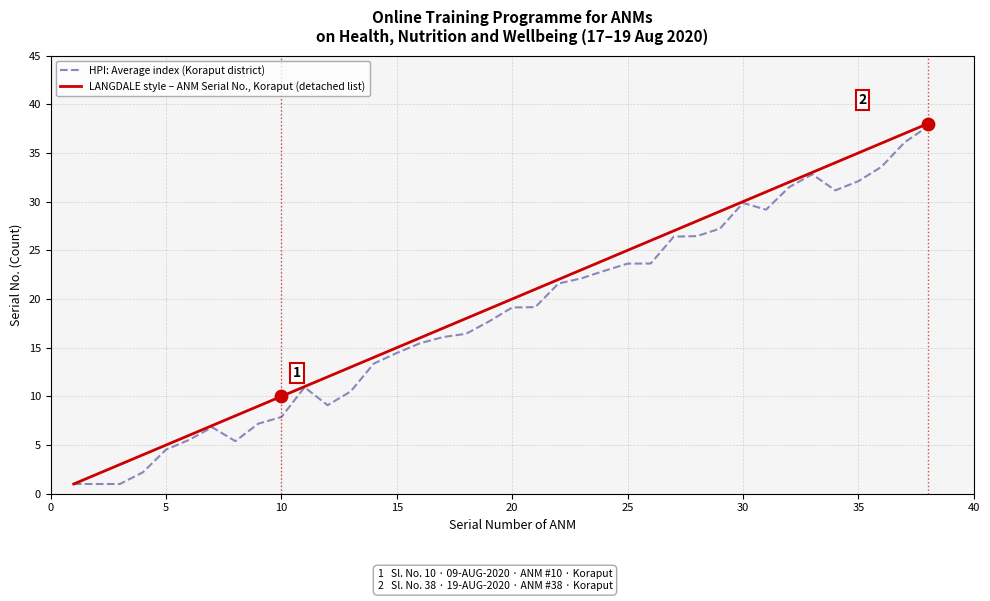

Which series has the largest total across all categories?

LANGDALE style – ANM Serial No., Koraput (detached list)